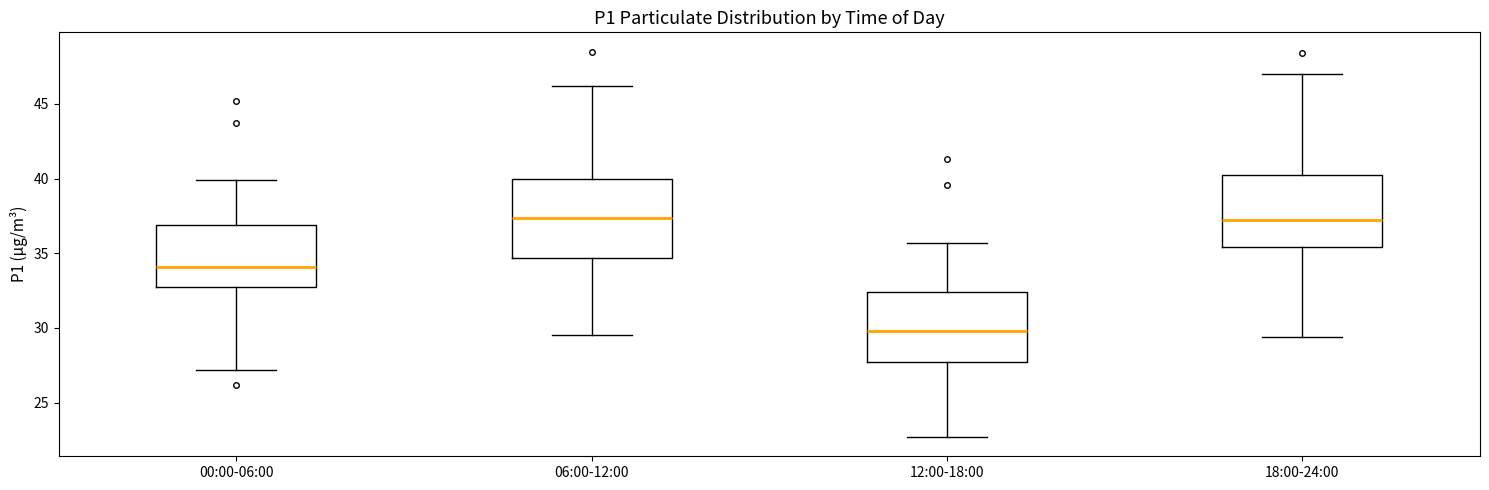

Where does the upper whisker of the box for 00:00-06:00 end on the y-axis? The values are not printed on the chart, so give them approximately, as read against the axis.

40.0